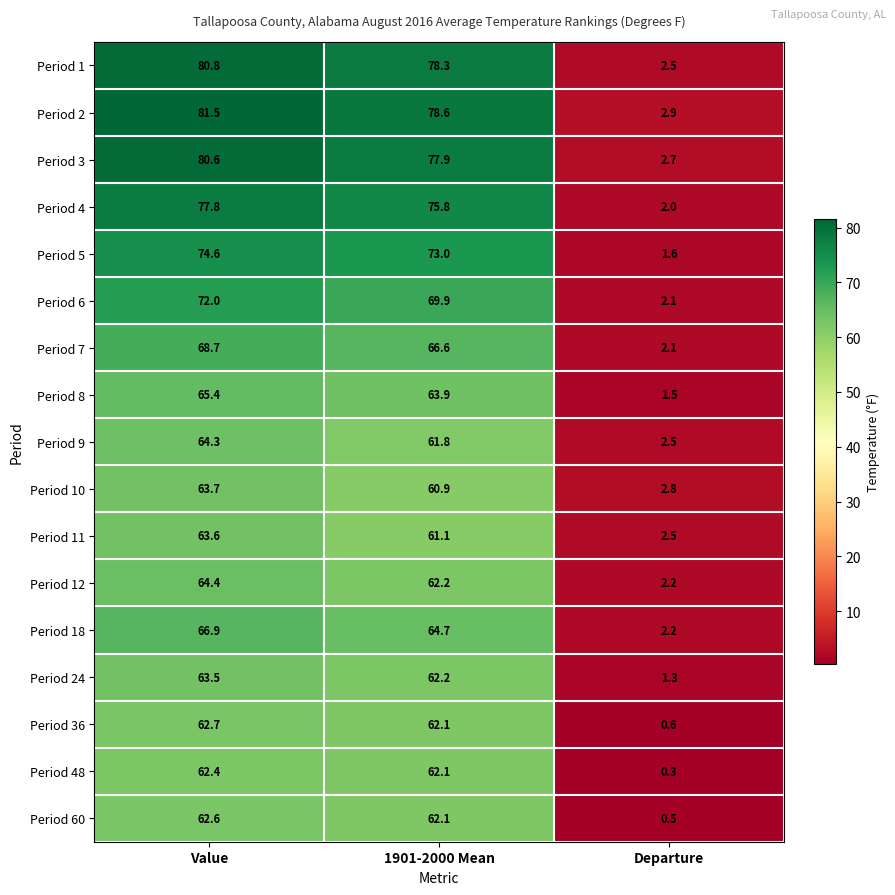

What is the difference between the highest and lowest values at Departure?

2.6